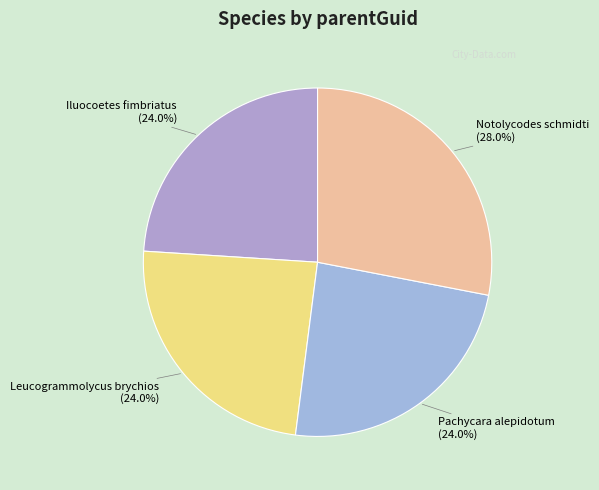

The Notolycodes schmidti slice represents 28% of the pie. True or false?

True